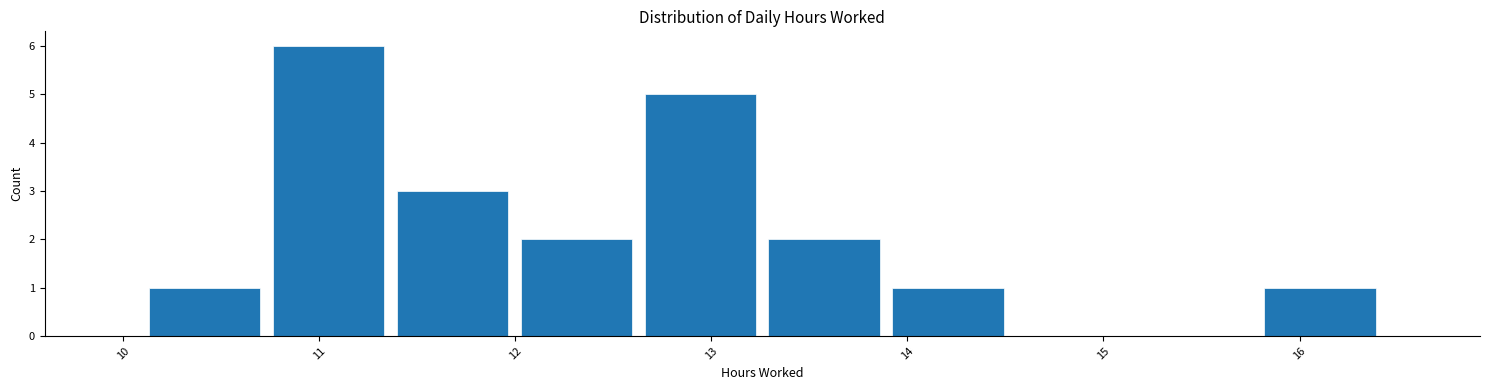

How tall is the bar that spans 10.7 to 11.4 on the x-axis? Neither the bar edges nor the heights are printed on the chart, so give them approximately, as read against the axes.

6